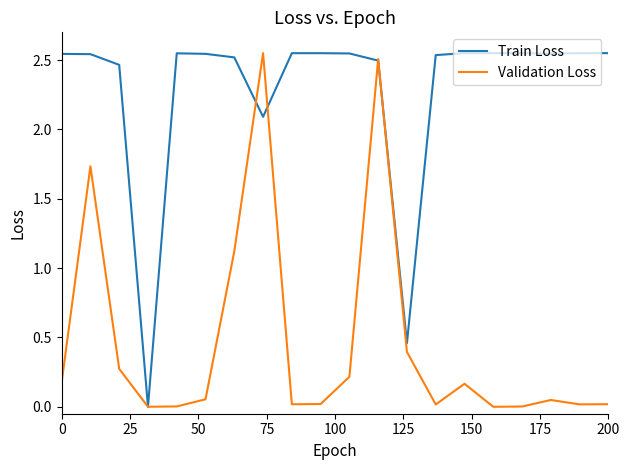

Which series has the largest total across all categories?

Train Loss